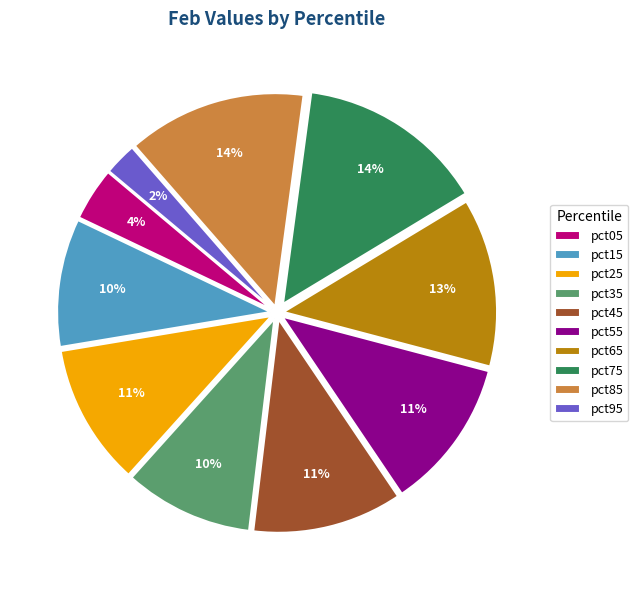

Is the sum of pct35 and pct85 greater than half?

No